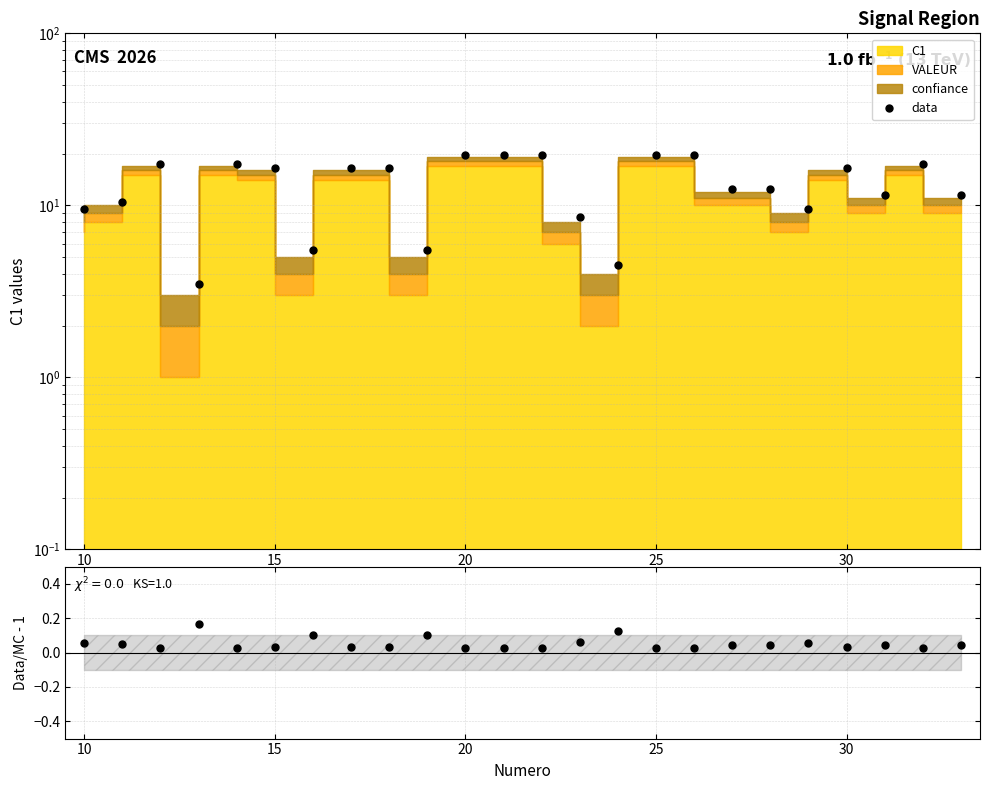

True or false: data and ratio cross at least once.

False